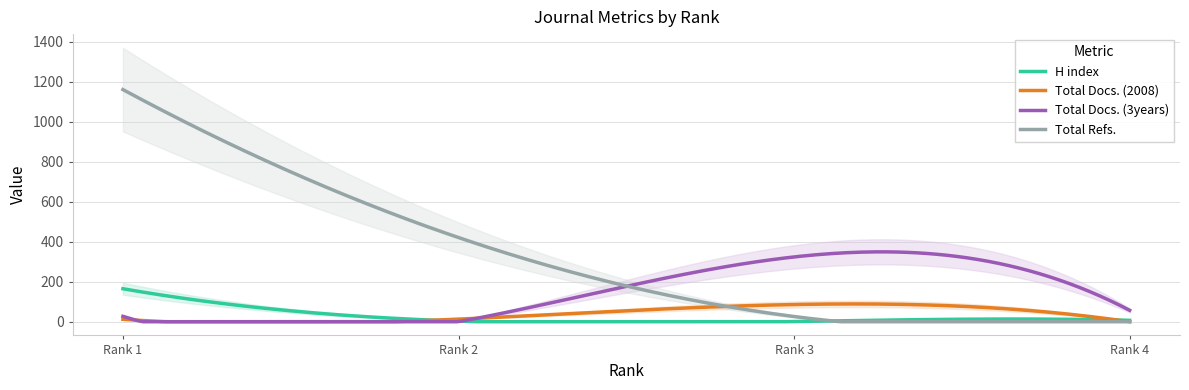

What is the value of the H index point at the 3rd from the left?

1